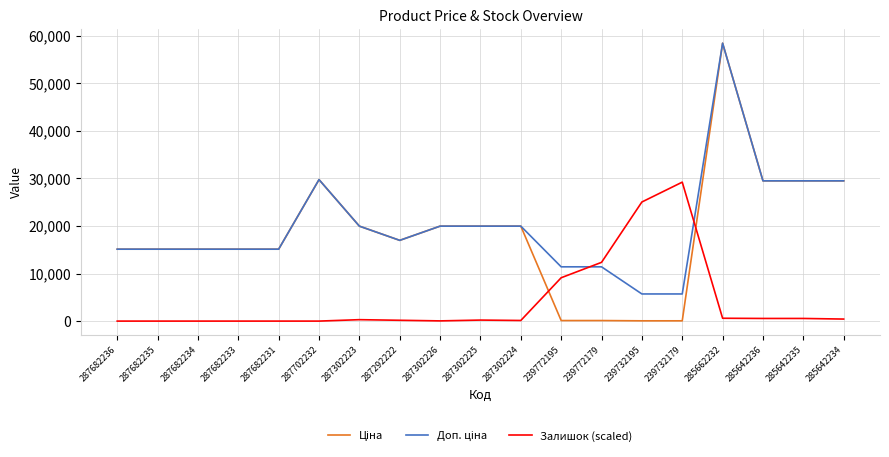

True or false: Залишок (scaled) has a value of 0.0 at 287682231.

True